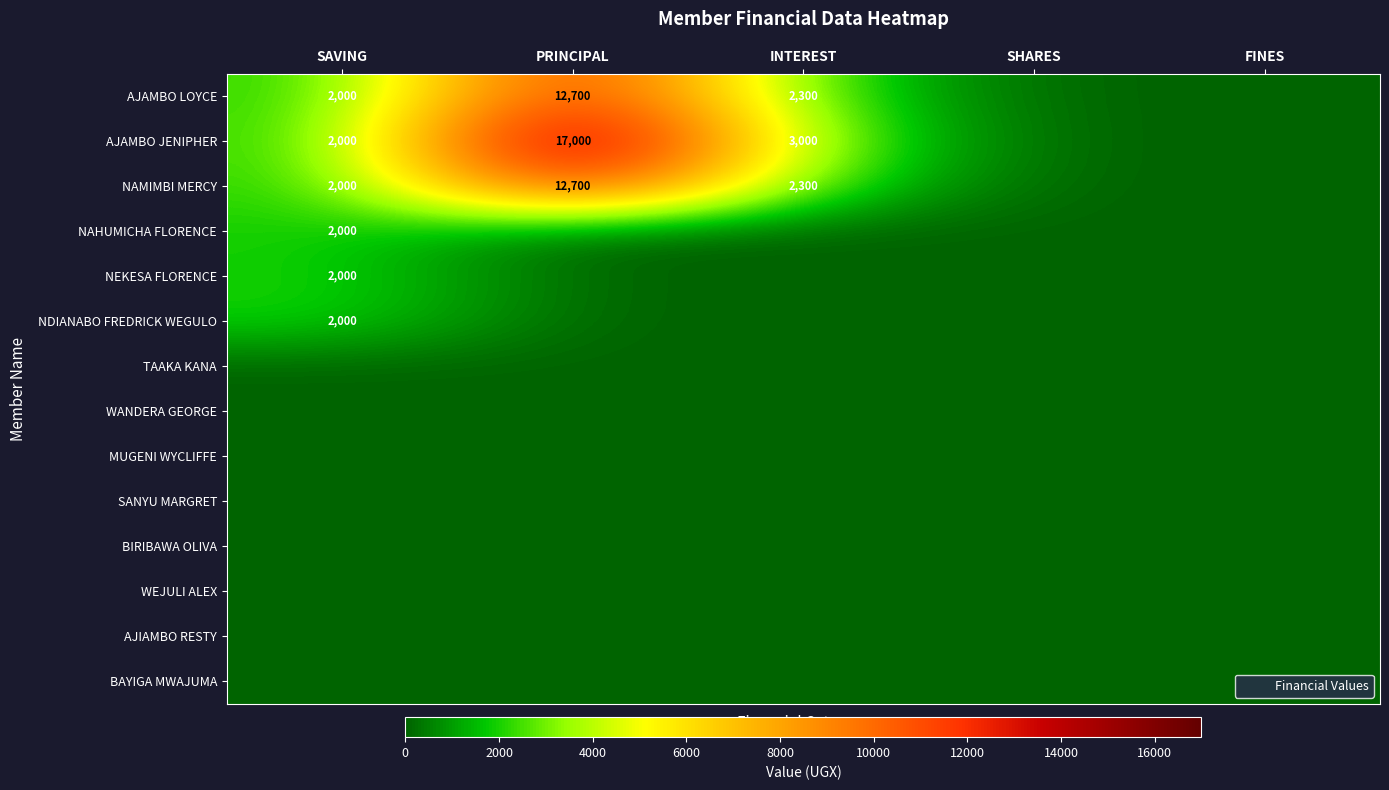

How many data points does each series have?

5